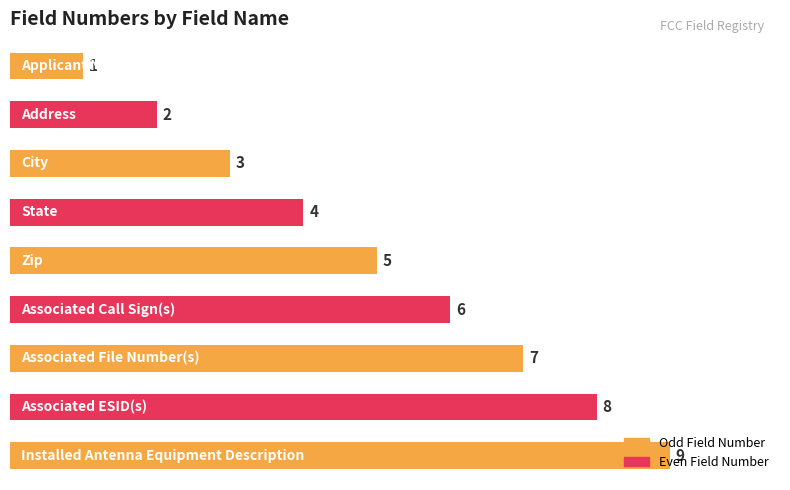

How many distinct data groups are displayed?

1